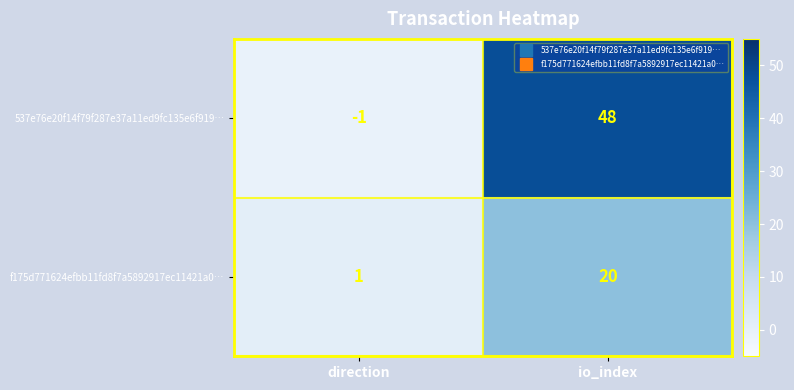

What is the spread (max minus min) of values at io_index?

28